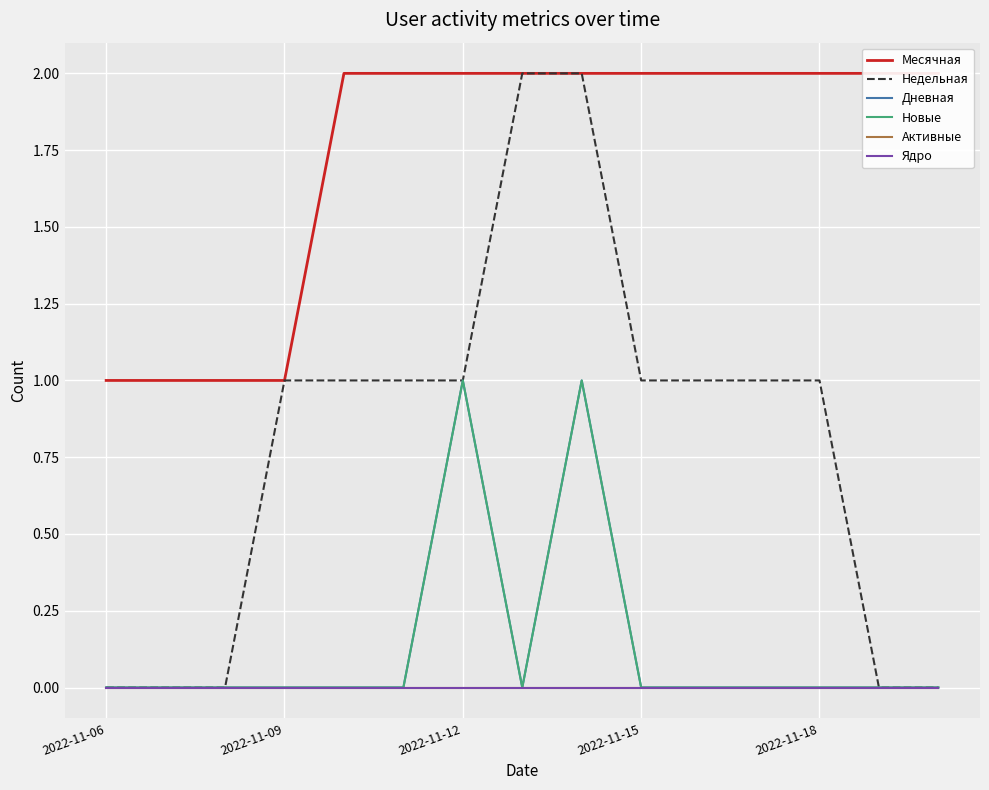

Is it true that Активные equals 0 at 2022-11-12?

True